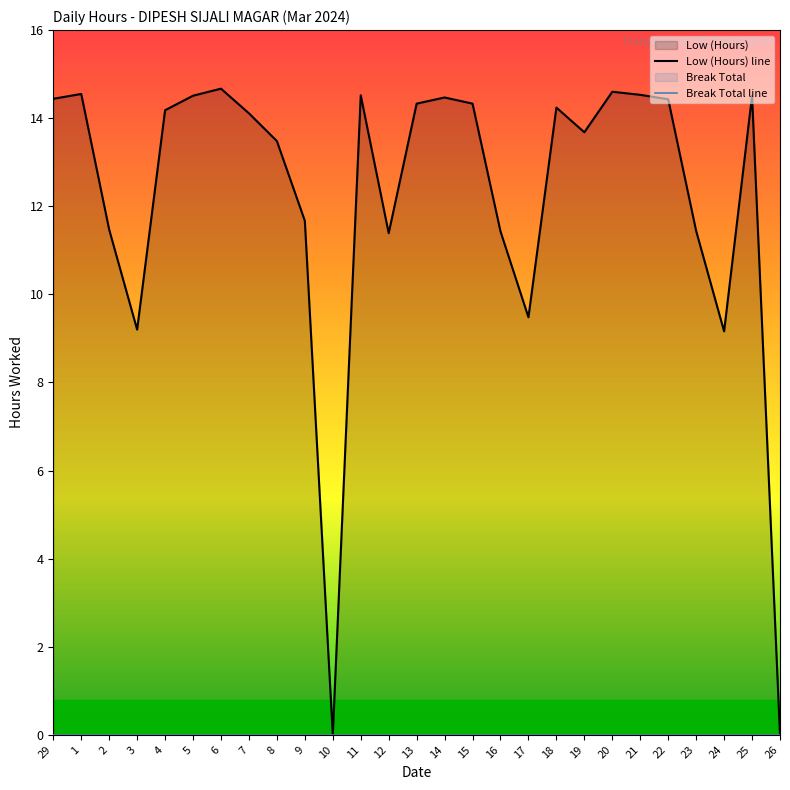

What is the difference between the highest and lowest values at 25?

14.5